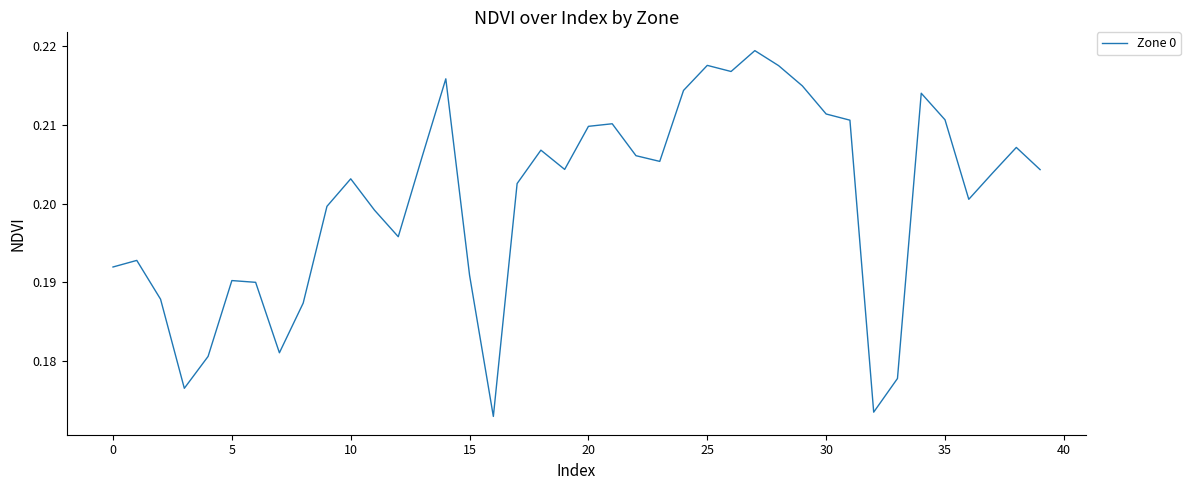

How many lines are shown in the chart?

1